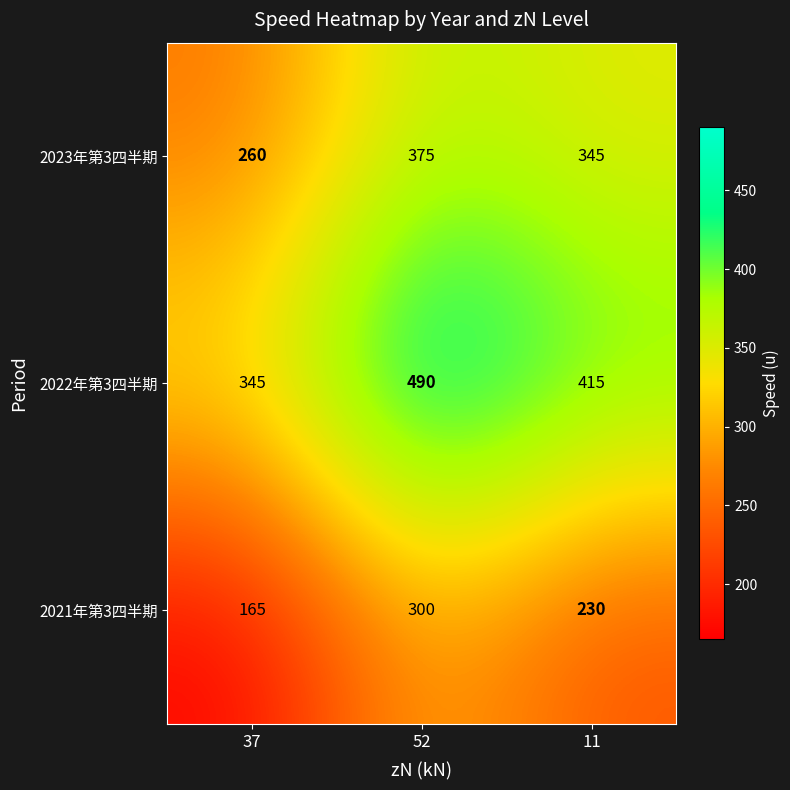

Reading right to left, list all the values displayed in this chart.

2023年第3四半期: 11=345	52=375	37=260
2022年第3四半期: 11=415	52=490	37=345
2021年第3四半期: 11=230	52=300	37=165